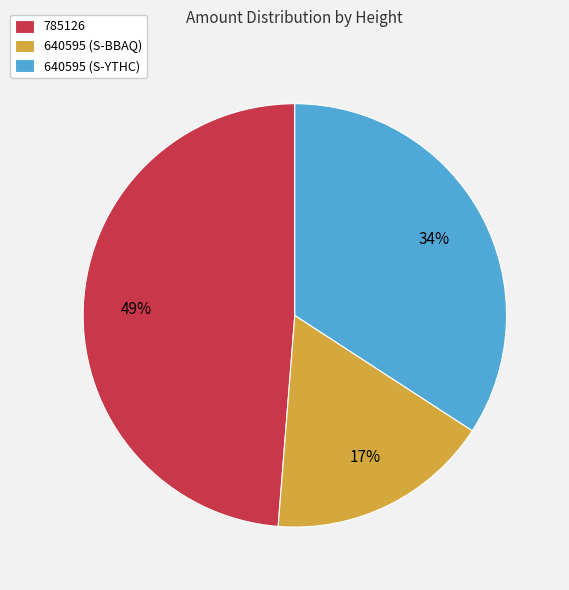

What percentage is the 640595 (S-BBAQ) slice, to the nearest percent?

17%